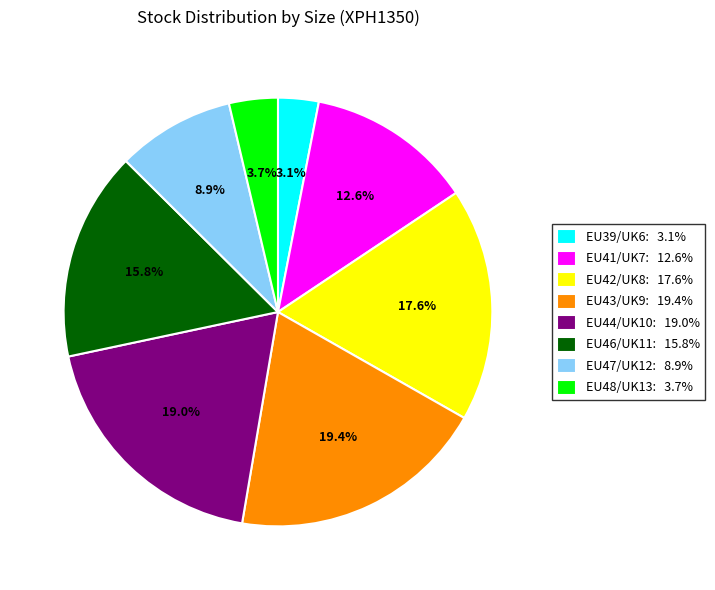

To the nearest percent, what percentage of the pie is EU44/UK10?

19%